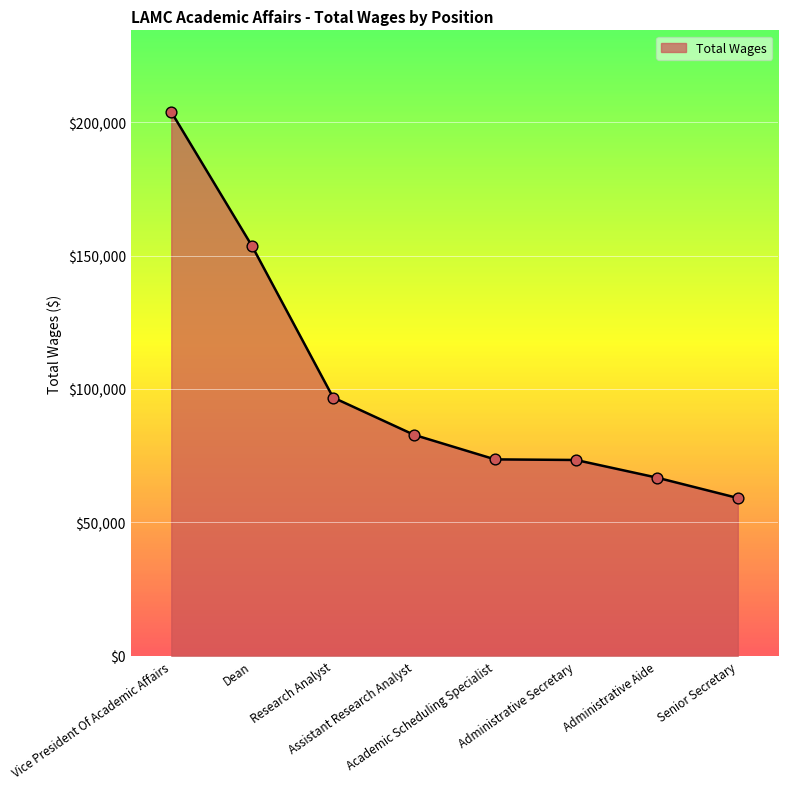

What is the change in value from Dean to Administrative Aide?

-86680